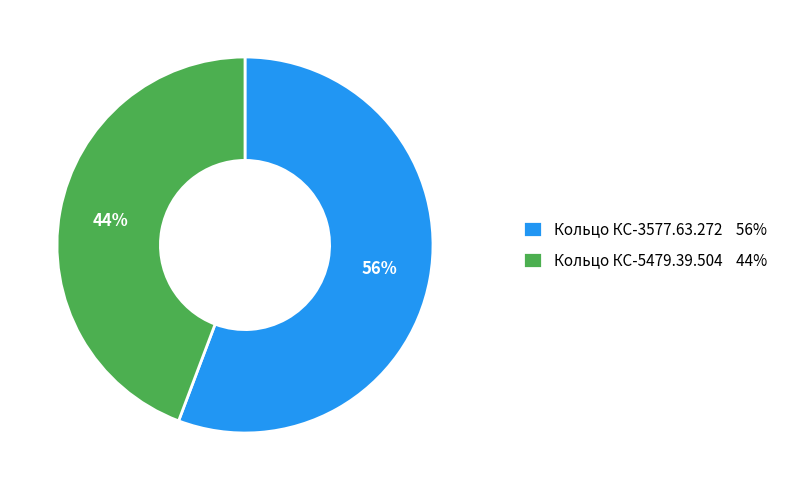

Which category has the biggest portion of the pie?

Кольцо КС-3577.63.272